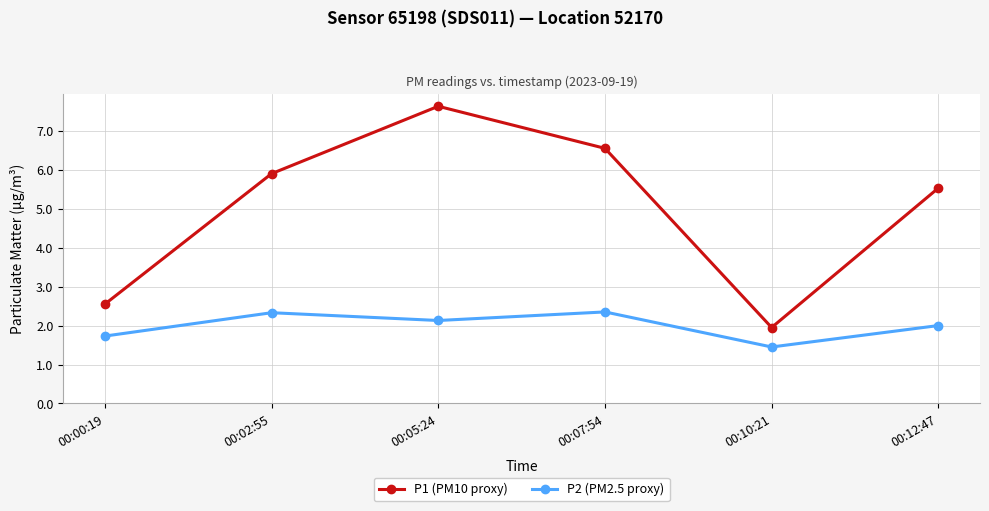

Count the number of data series in this chart.

2